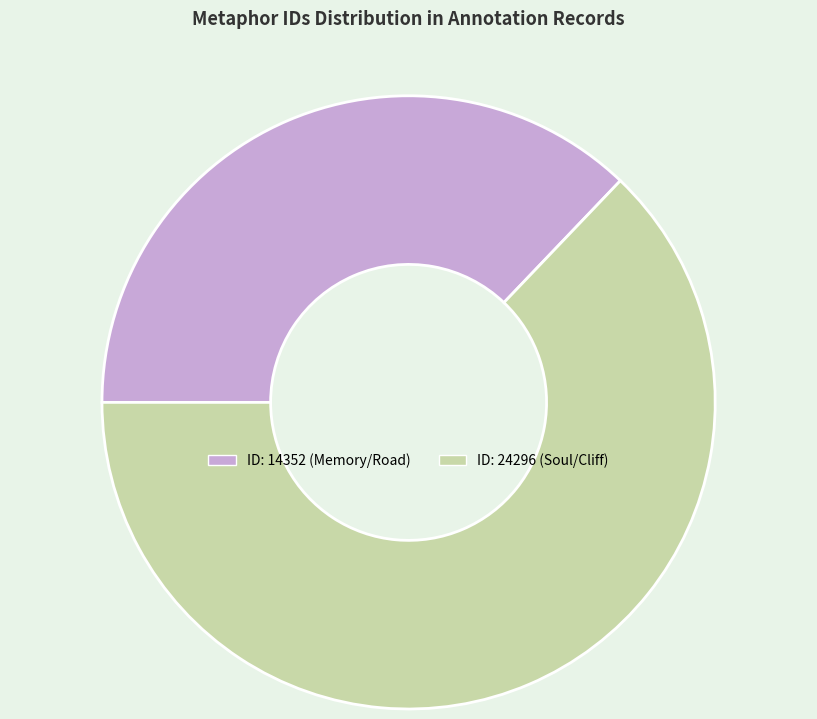

Does any single category account for the majority?

Yes